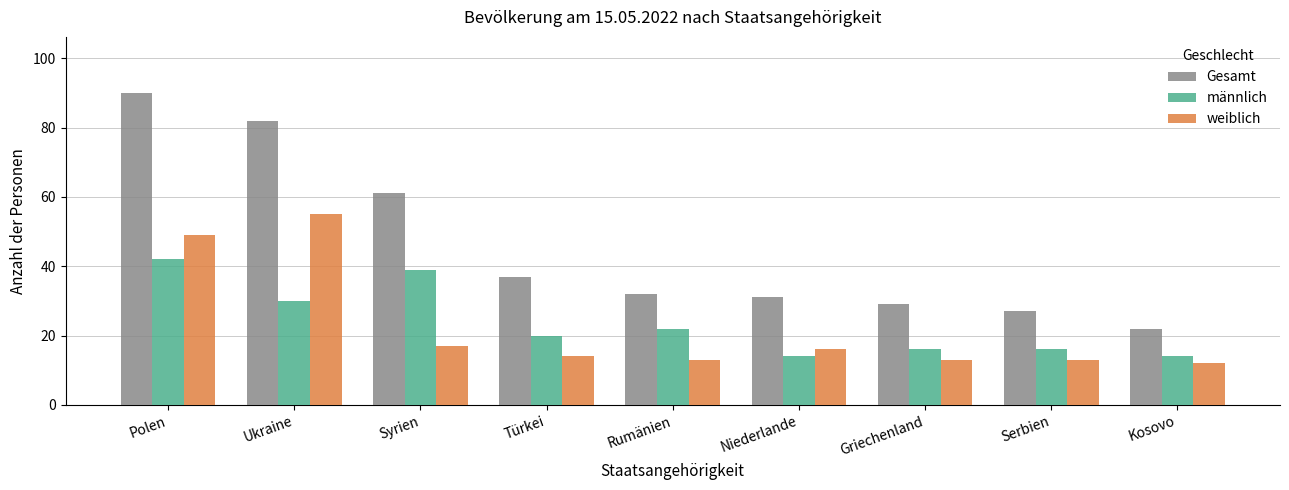

Reading left to right, transcribe all the data shown in this chart.

Gesamt: 90	82	61	37	32	31	29	27	22
männlich: 42	30	39	20	22	14	16	16	14
weiblich: 49	55	17	14	13	16	13	13	12